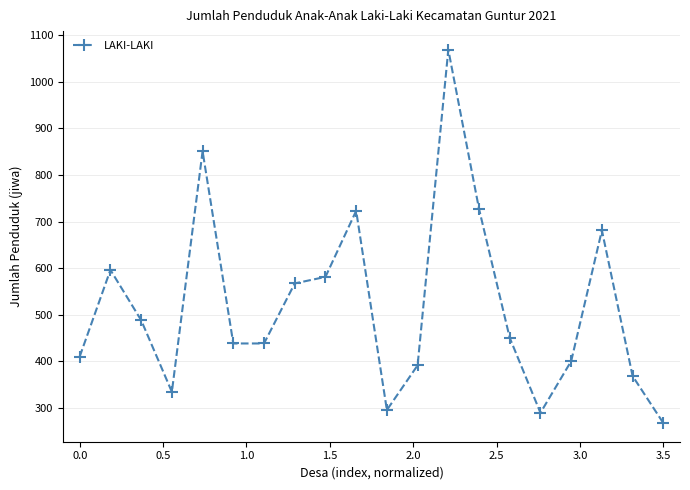

What is the smallest value displayed?

267